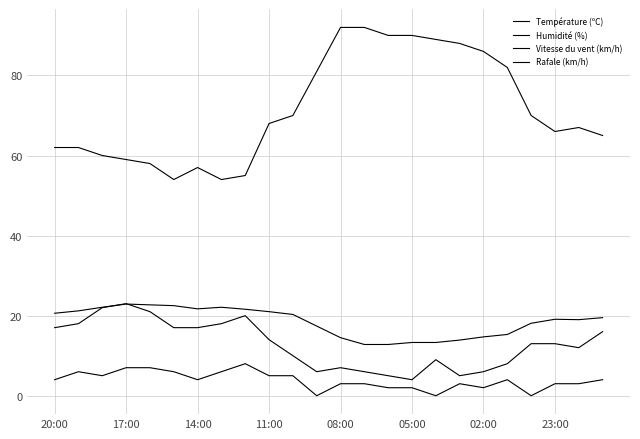

True or false: Humidité (%) and Rafale (km/h) intersect in this chart.

False